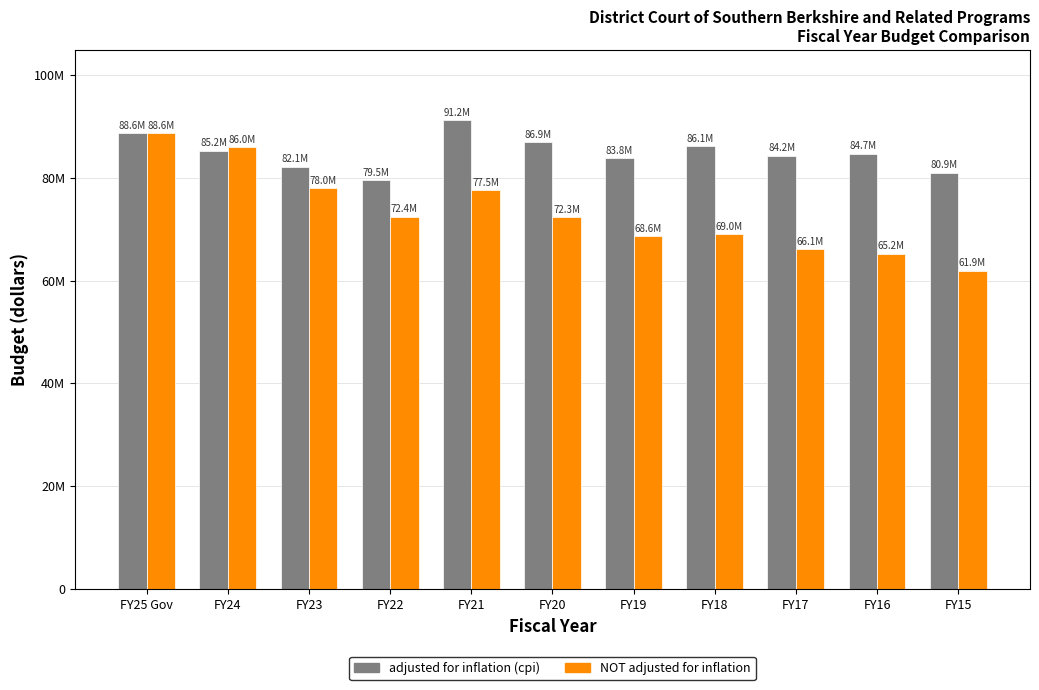

What are all the series names shown in the legend?

adjusted for inflation (cpi), NOT adjusted for inflation